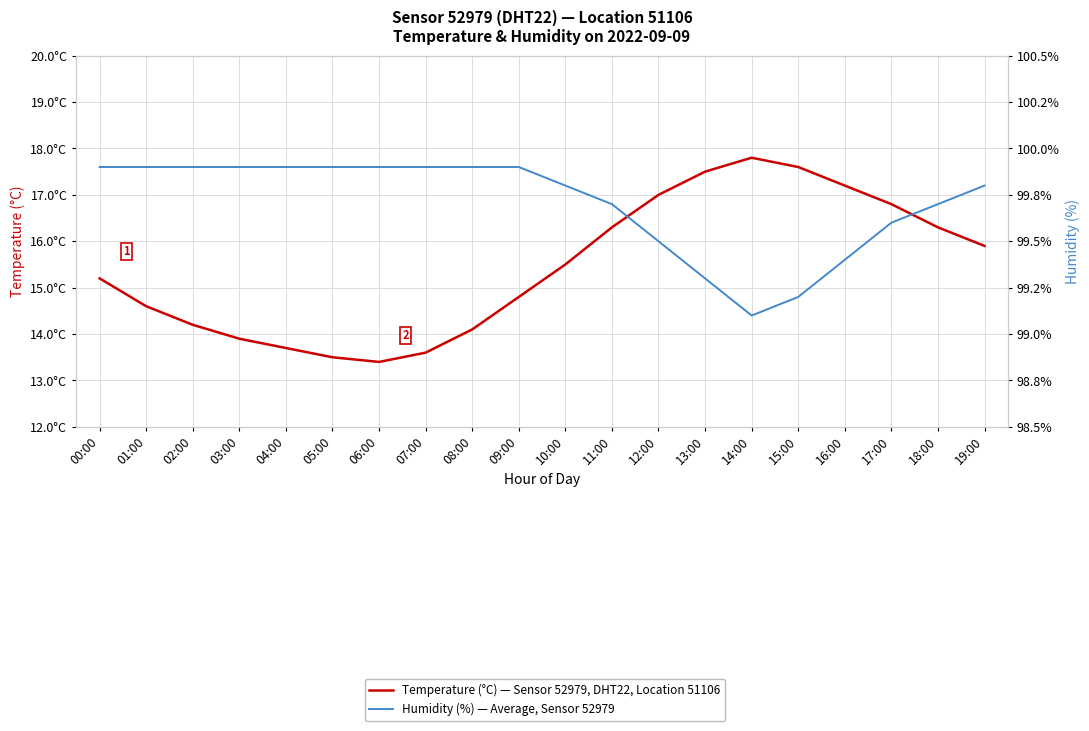

Count the Humidity (%) — Average, Sensor 52979 values in the range 99 to 100.

20